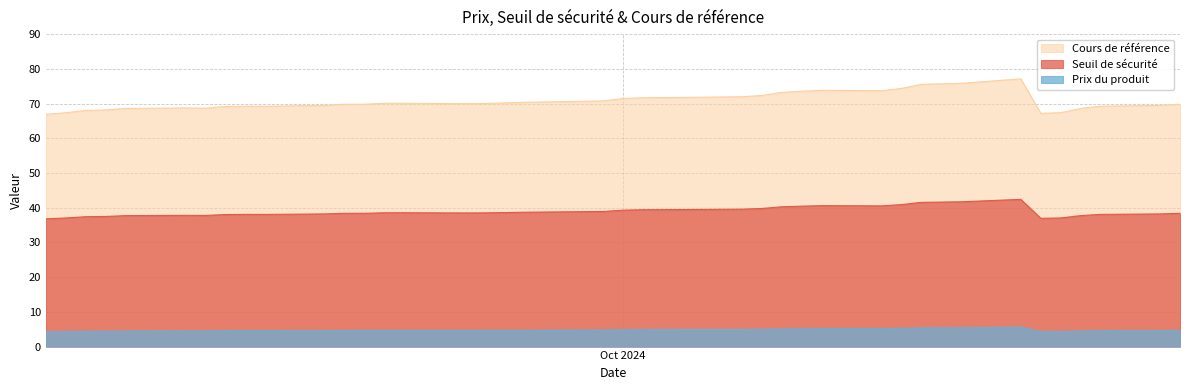

At which label is Seuil de sécurité closest to 39?

2024-09-30